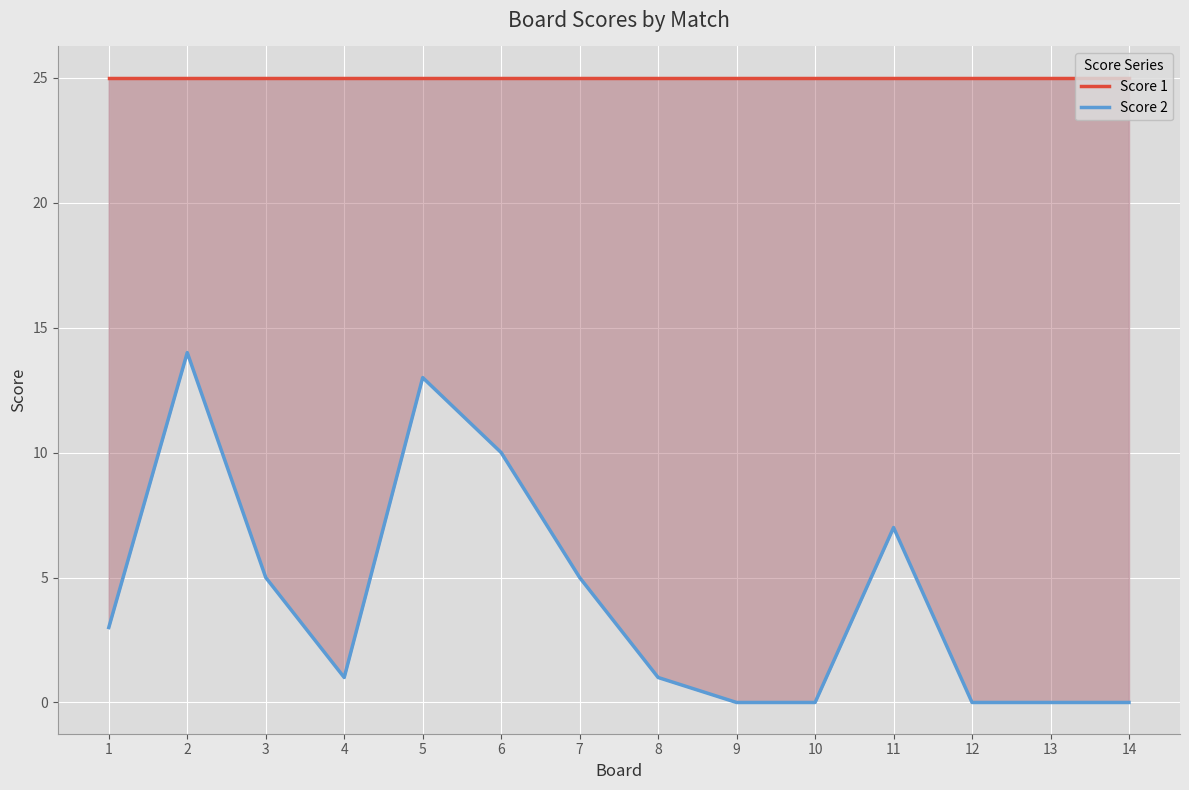

Between 8 and 9, which series saw the biggest shift?

Score 2